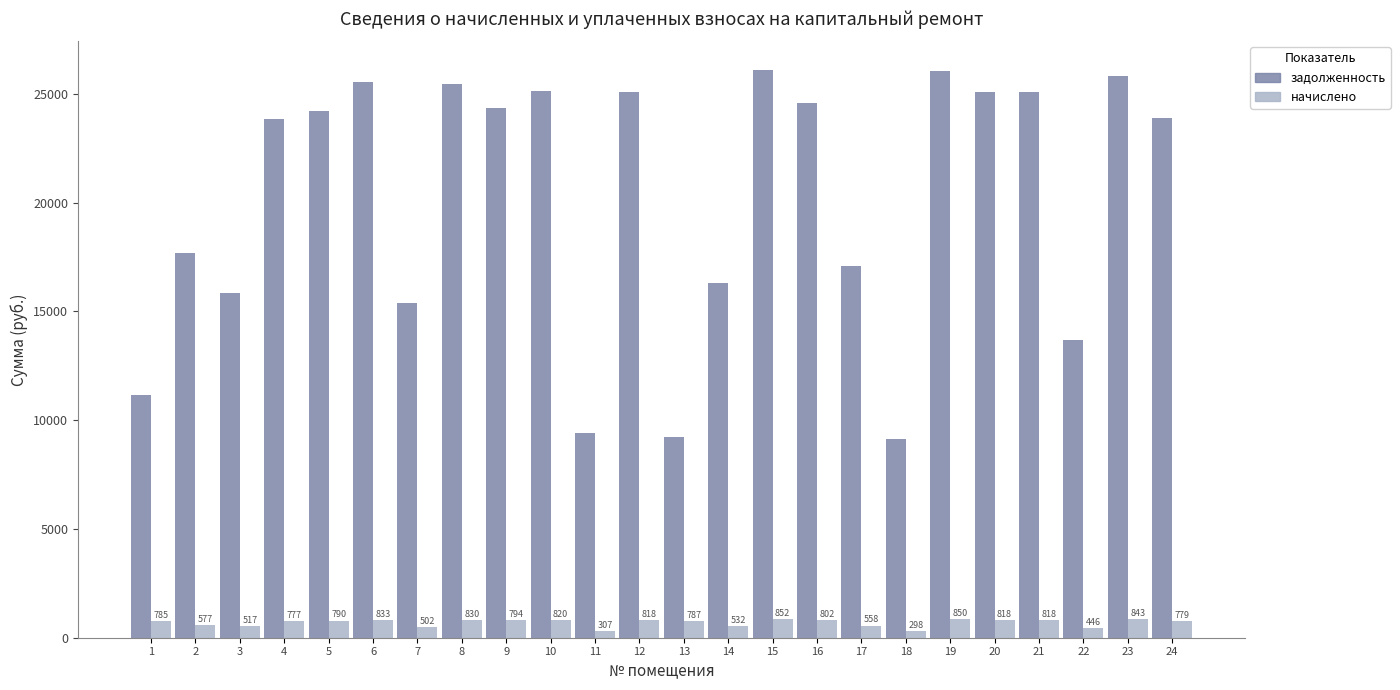

How many bars are there in total?

48